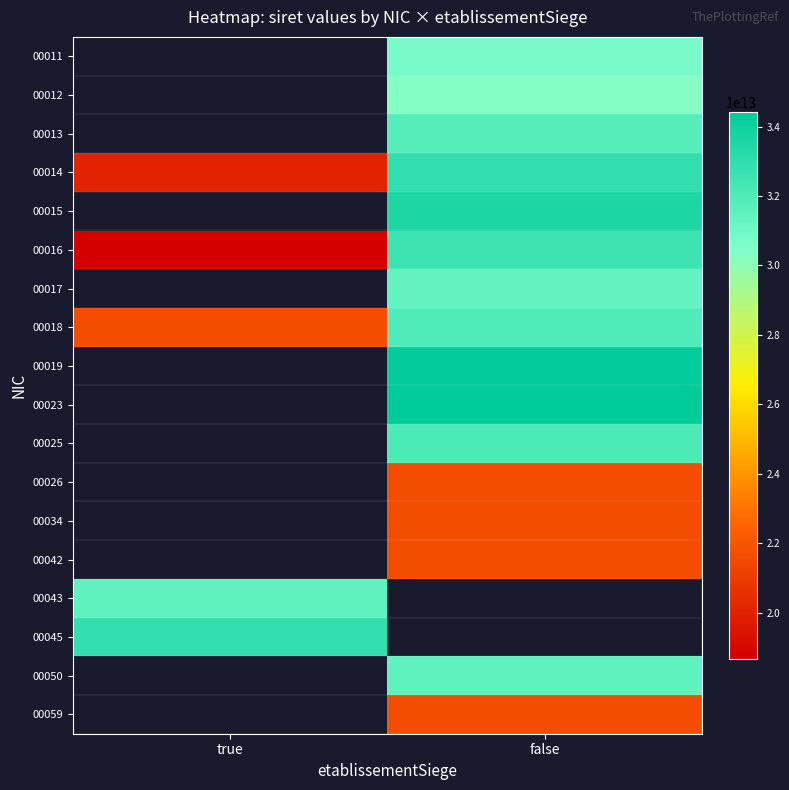

What is the minimum value shown in the chart?

18680271600016.0